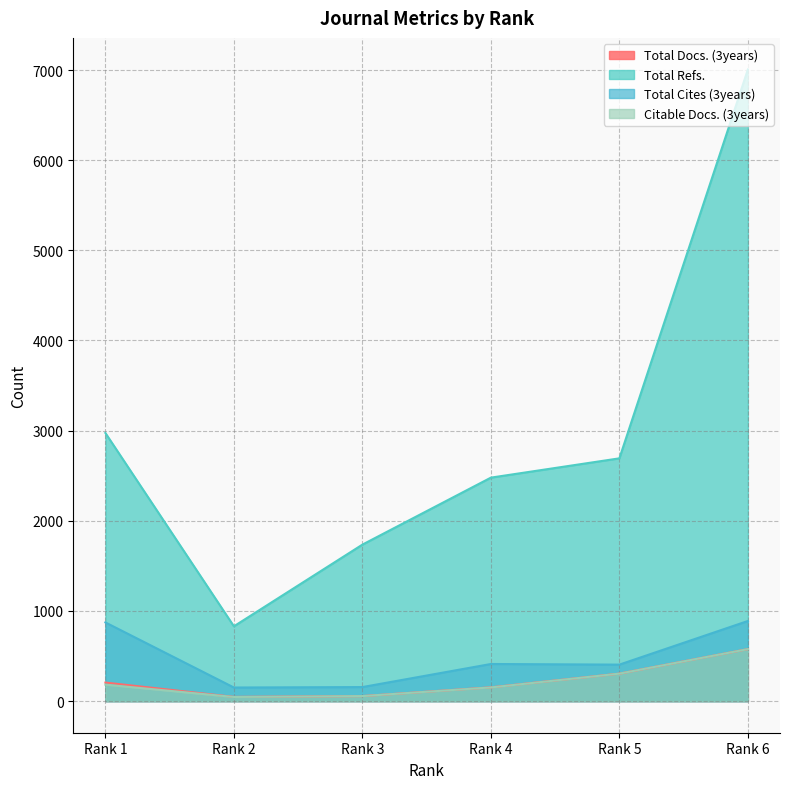

Reading left to right, list all the values displayed in this chart.

Total Docs. (3years): Rank 1=206	Rank 2=47	Rank 3=56	Rank 4=153	Rank 5=305	Rank 6=577
Total Refs.: Rank 1=2974	Rank 2=830	Rank 3=1736	Rank 4=2479	Rank 5=2693	Rank 6=7006
Total Cites (3years): Rank 1=873	Rank 2=151	Rank 3=156	Rank 4=412	Rank 5=405	Rank 6=889
Citable Docs. (3years): Rank 1=183	Rank 2=46	Rank 3=56	Rank 4=152	Rank 5=305	Rank 6=577